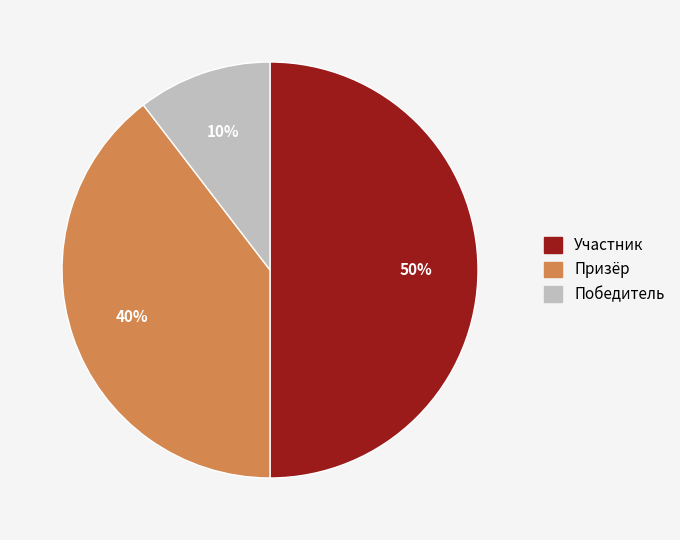

Which category has the smallest portion of the pie?

Победитель